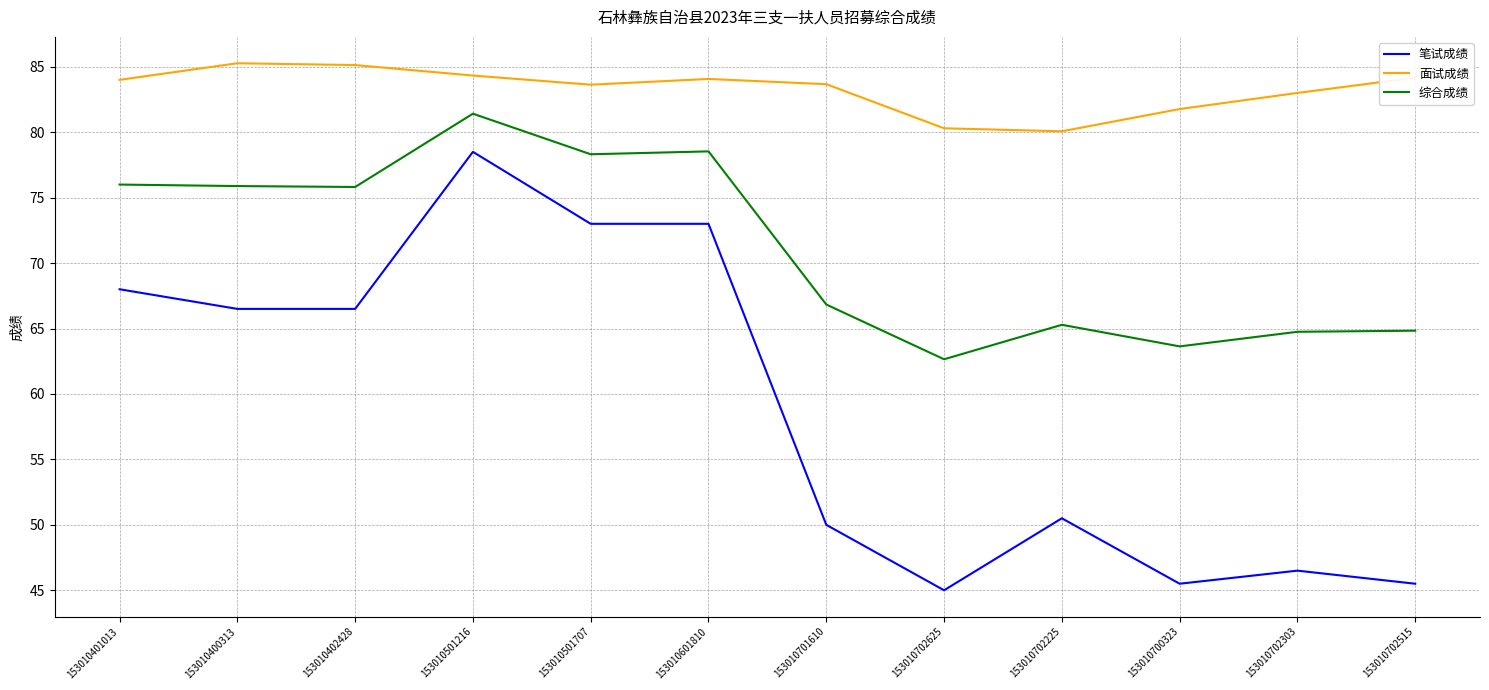

What position from the left is 153010702515?

12